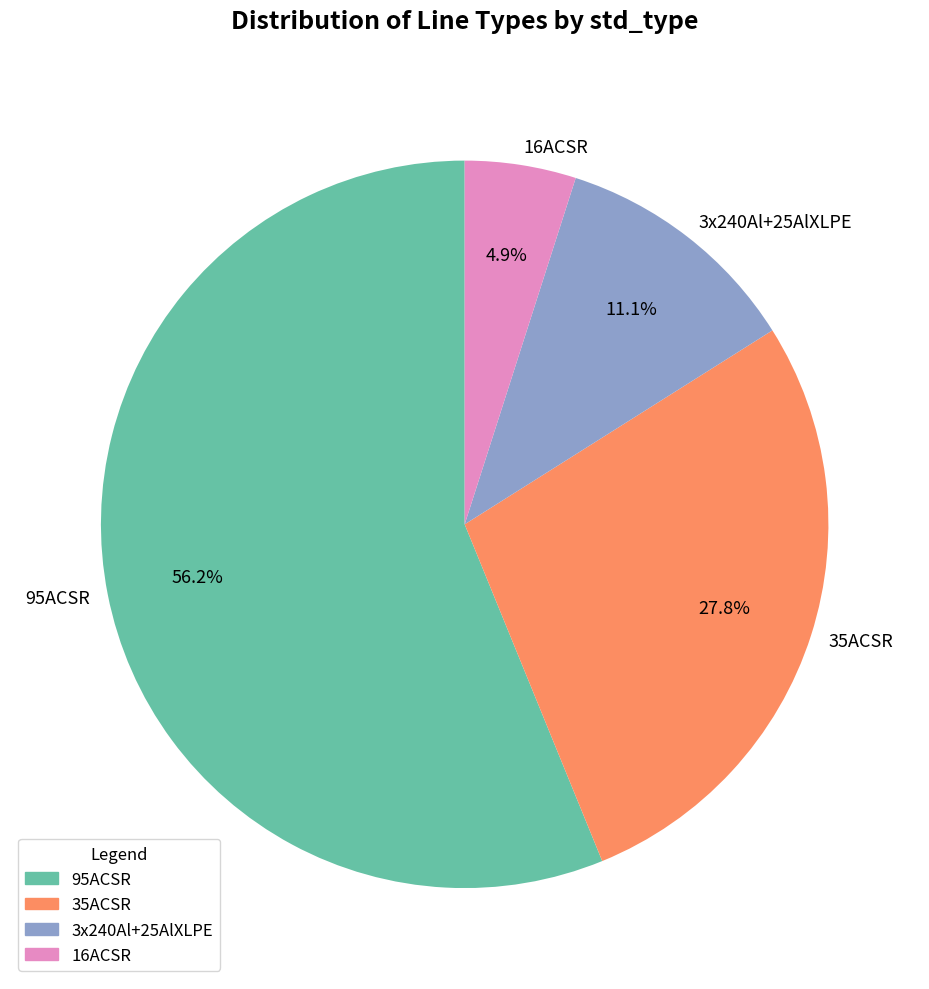

How many segments does this pie chart have?

4